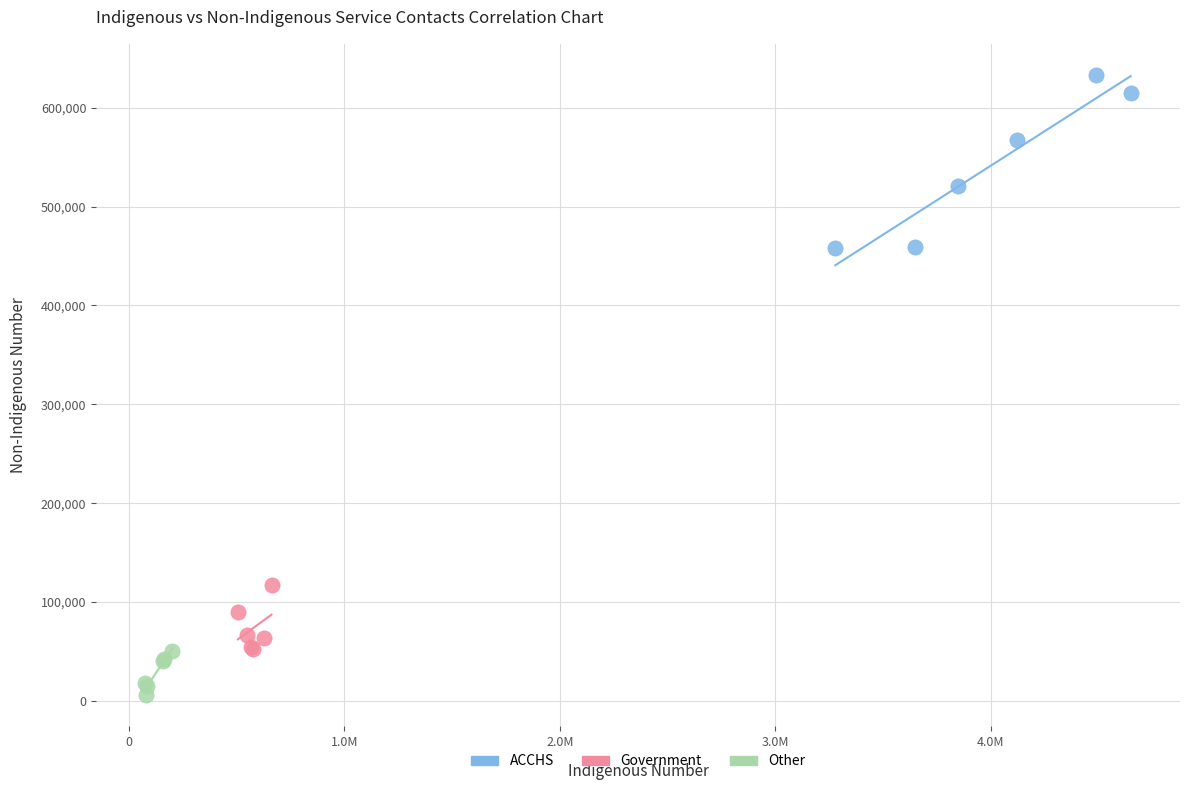

Which series has the widest spread of Y values?

ACCHS